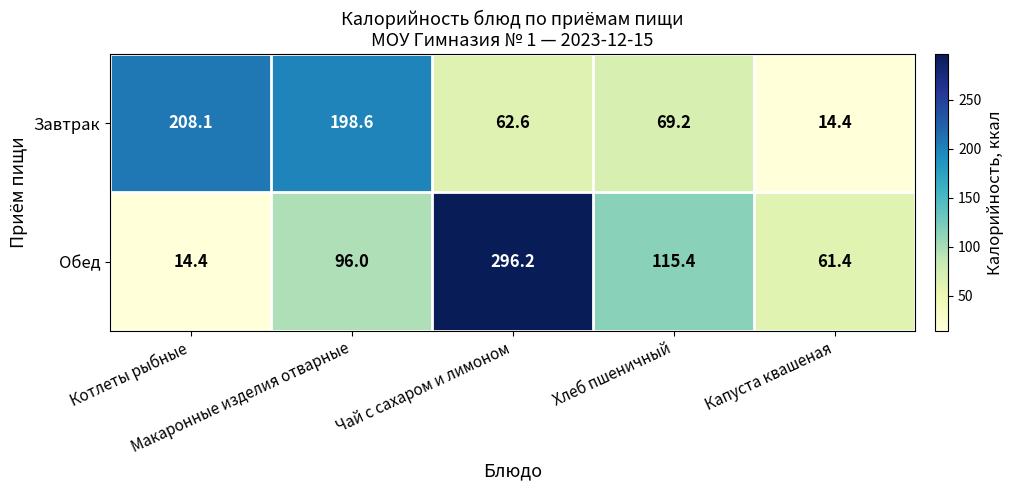

What is the difference between the maximum and minimum values in the Завтрак series?

193.7